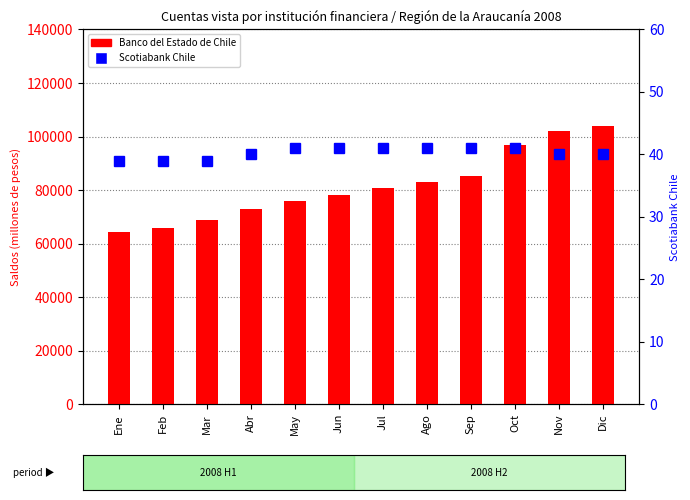

Are the bars horizontal?

No